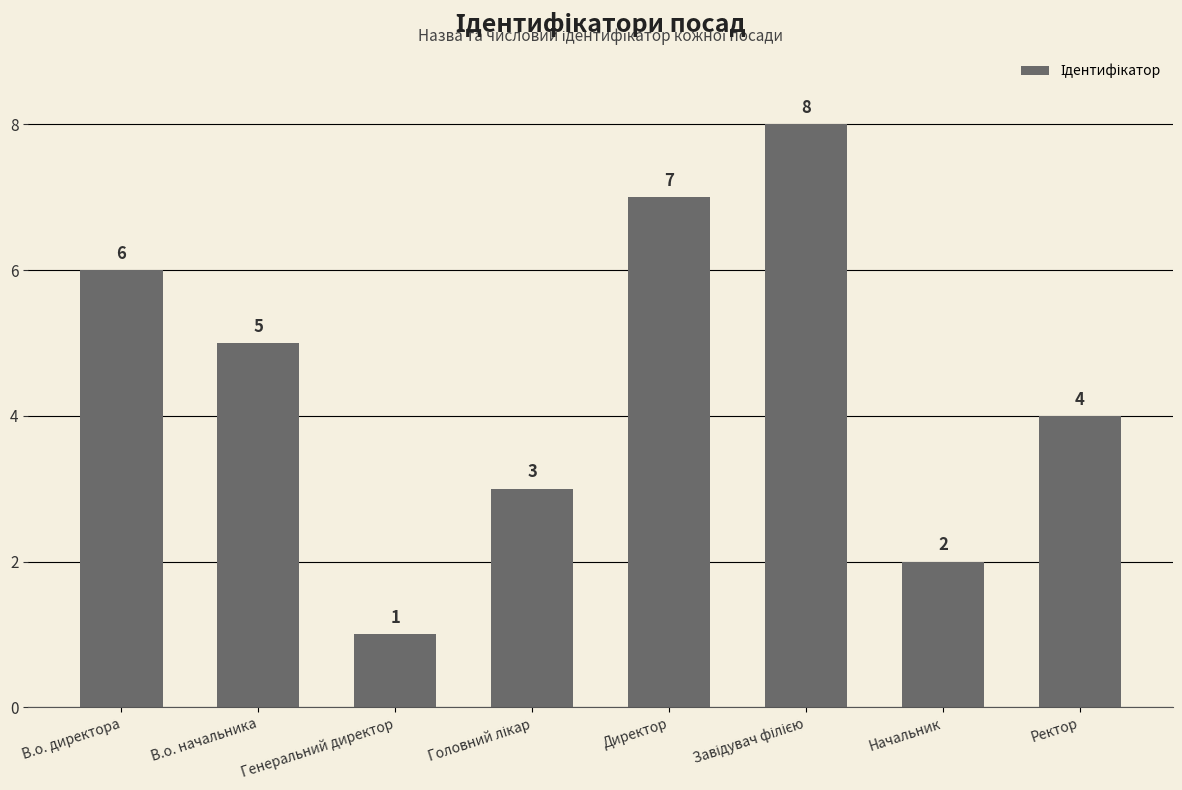

What is the change in value from В.о. начальника to Генеральний директор?

-4